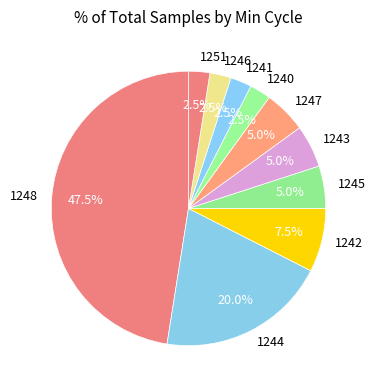

Which slice is the largest?

1248